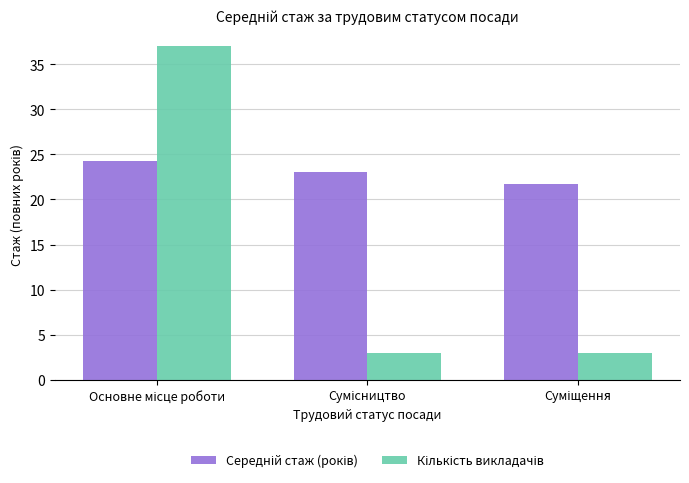

At how many categories does at least one series exceed 7?

3